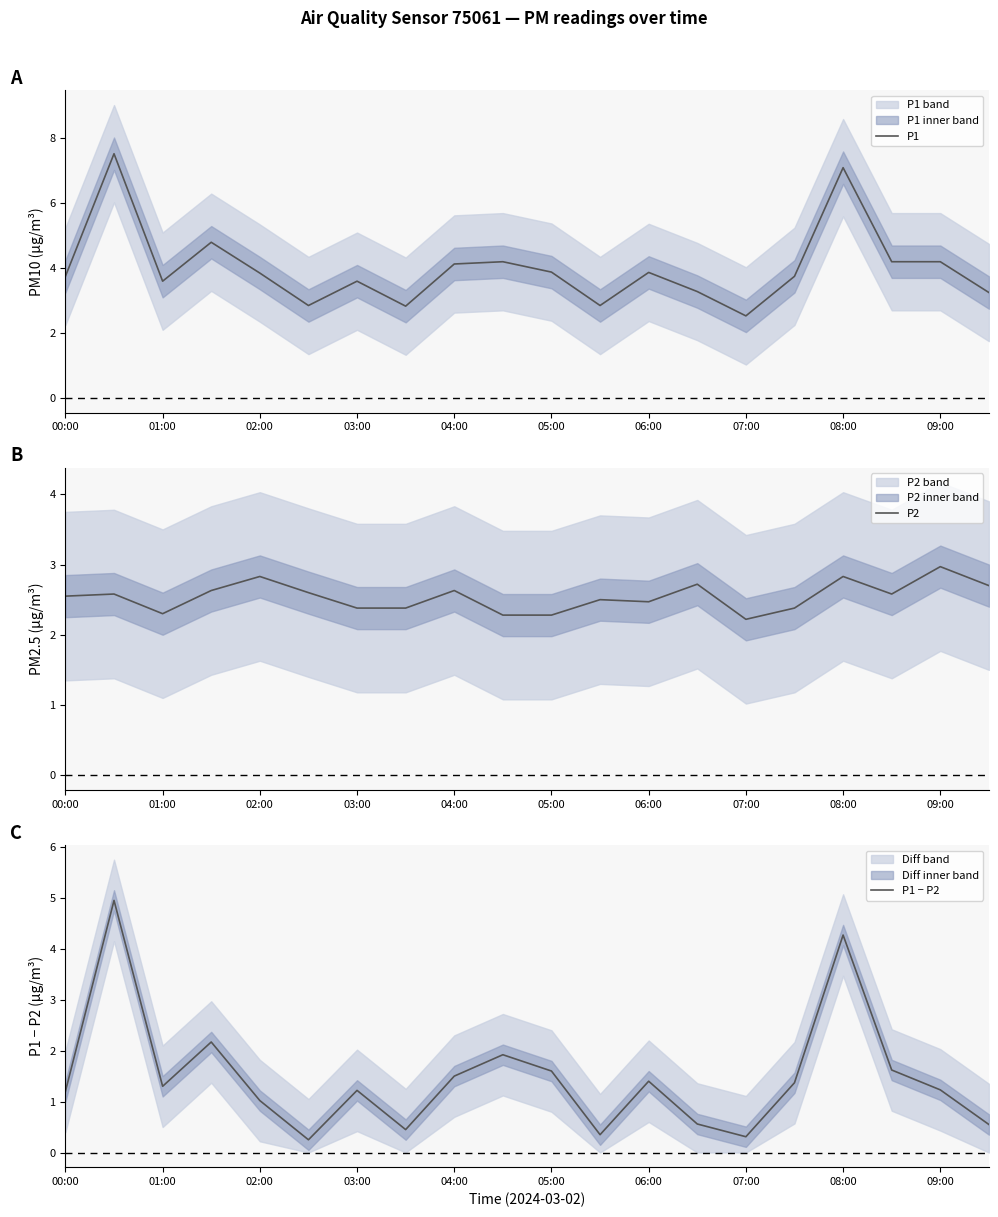

The value of P1 − P2 at 08:00 is 0.6. True or false?

False